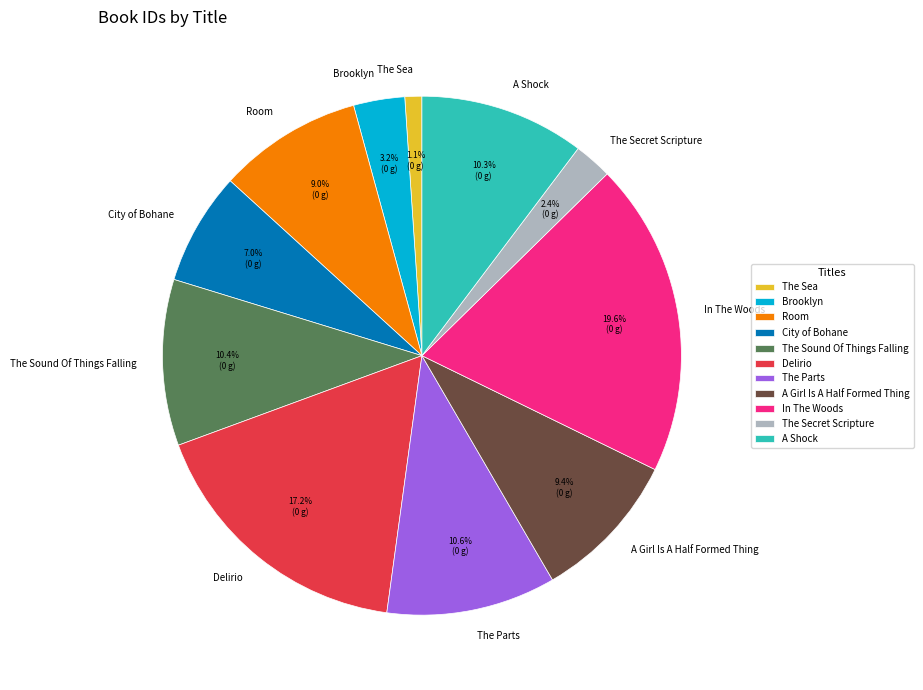

Is it true that The Sea is 1% of the pie?

True